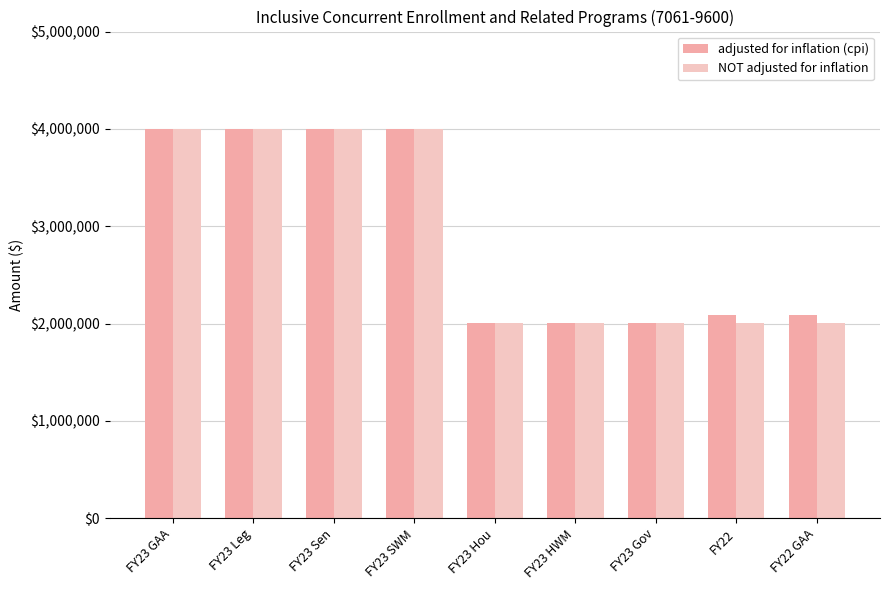

Is it true that adjusted for inflation (cpi) equals 2089631 at FY22 GAA?

True